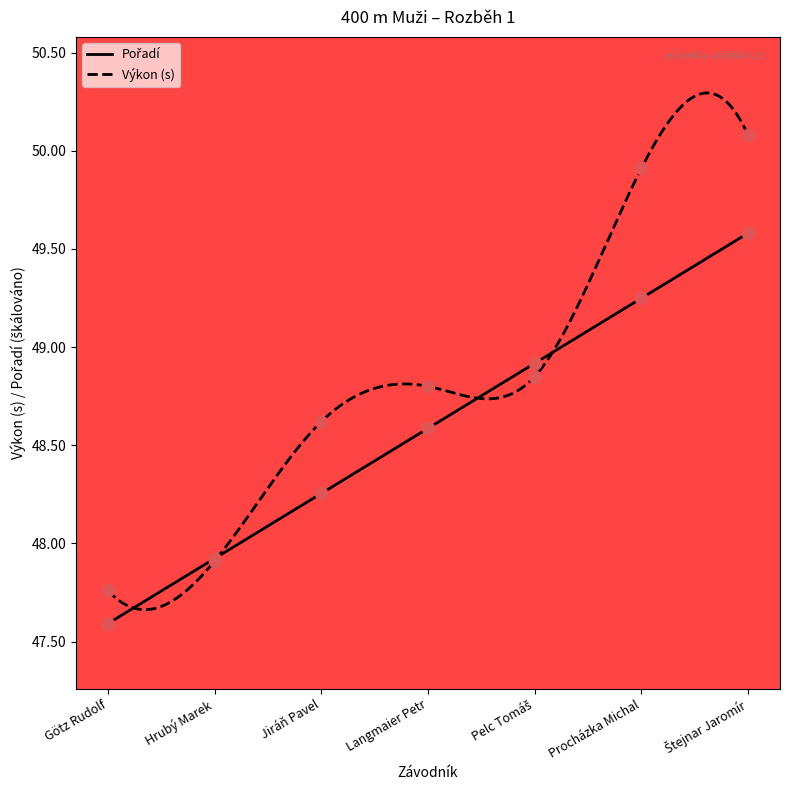

Which series reaches the maximum Y coordinate?

Výkon